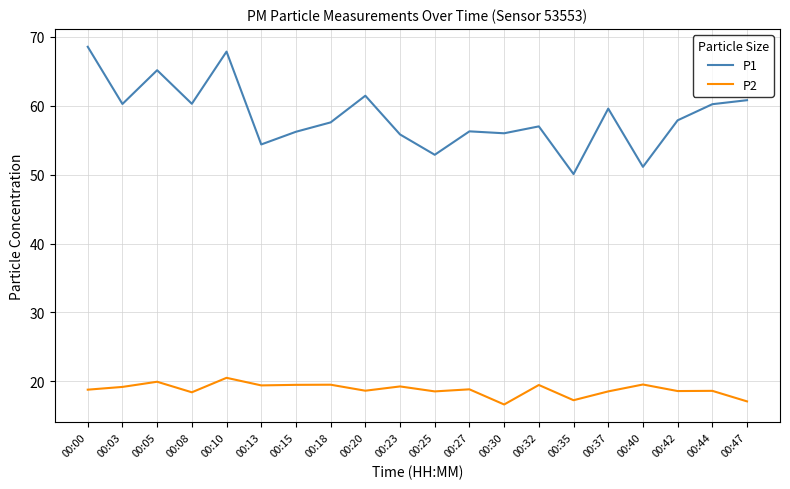

Is the value of P1 at 00:18 greater than the value of P2 at 00:05?

Yes